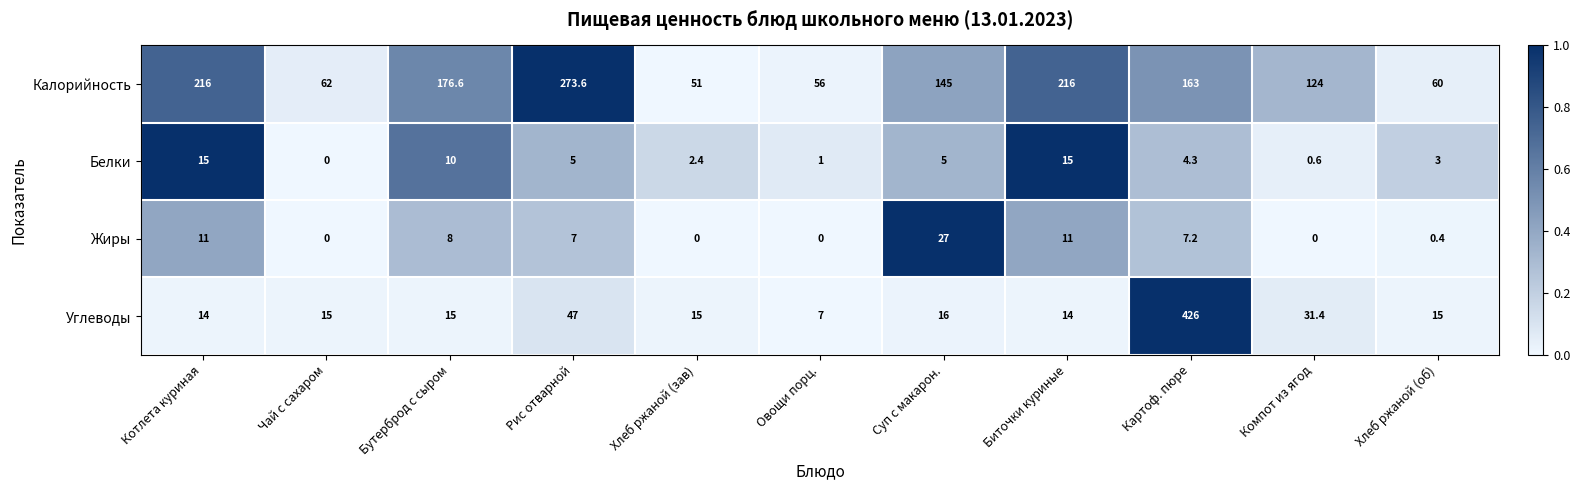

What is the difference between the second highest and minimum values in the Жиры series?

11.0